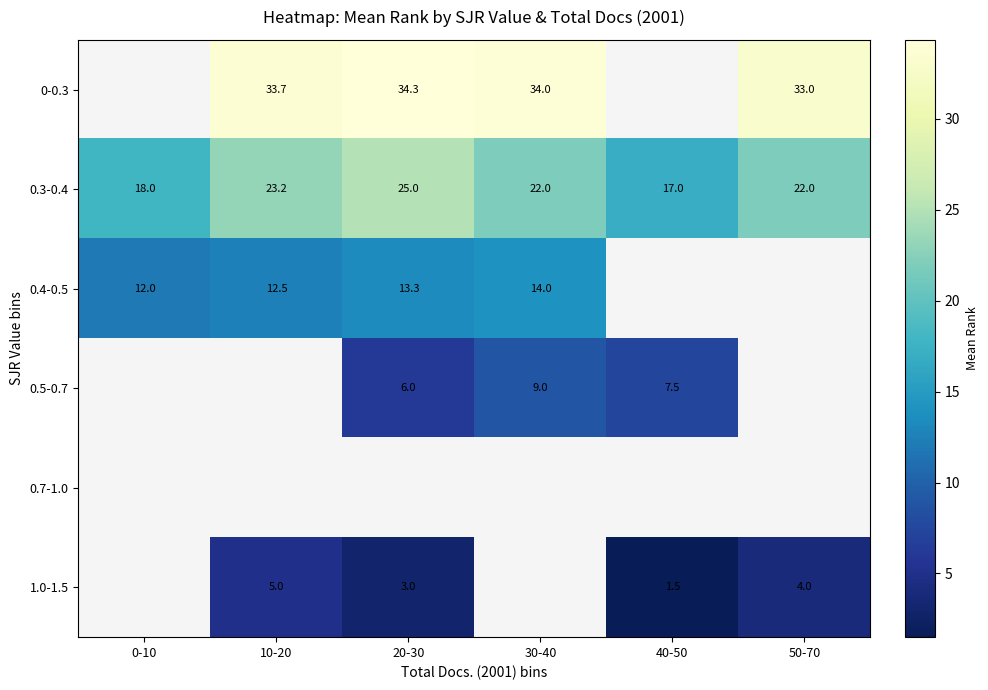

What is the difference between the maximum and minimum values in the 0.4-0.5 series?

2.0